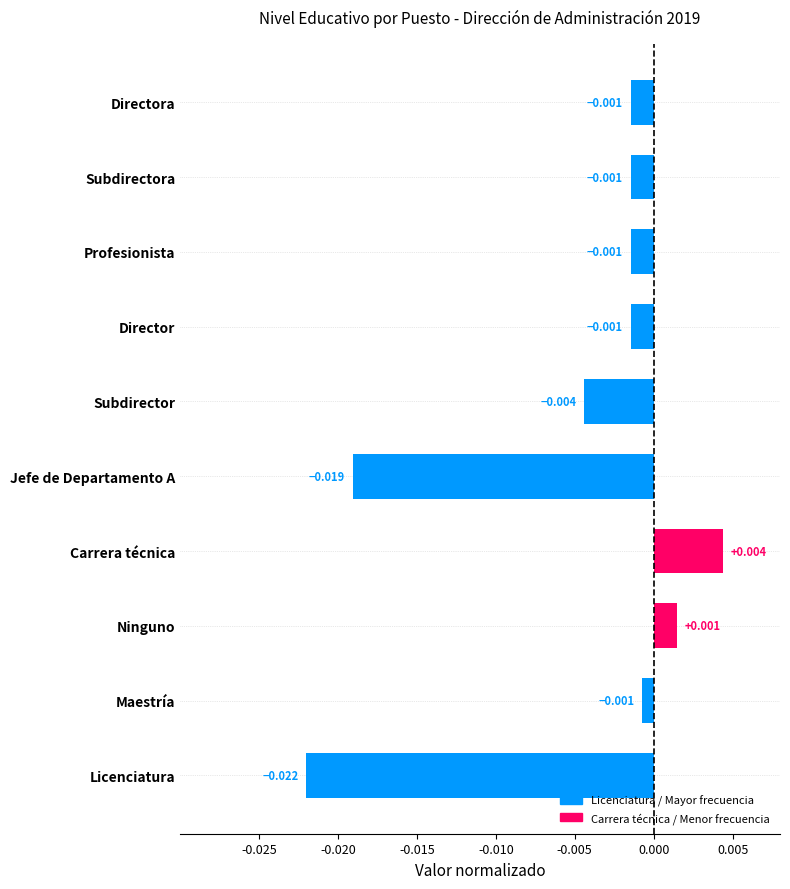

Which label corresponds to the smallest value in the chart?

Licenciatura